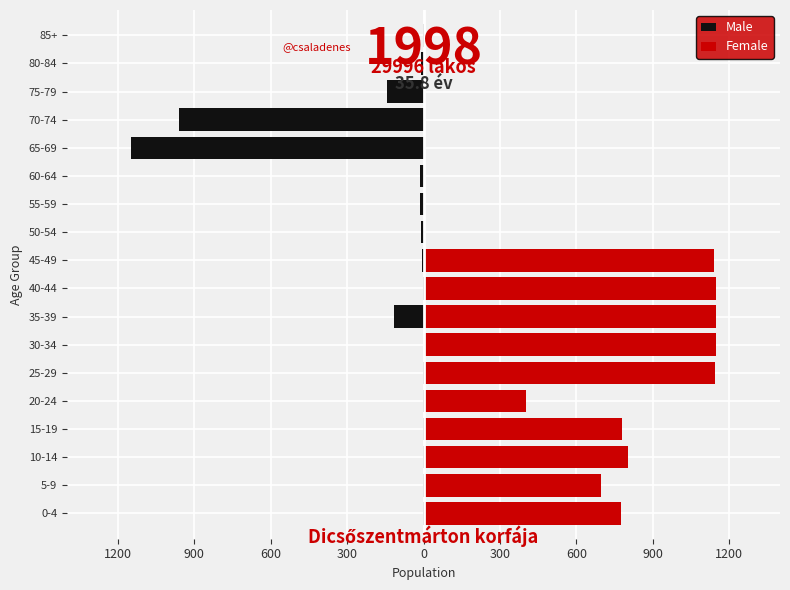

Is it true that Female equals 705.9 at 45-49?

False